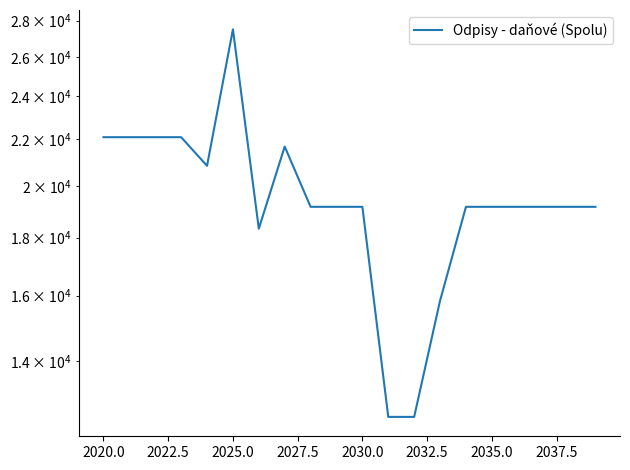

The chart shows a value of 16307.4 at 11. True or false?

False